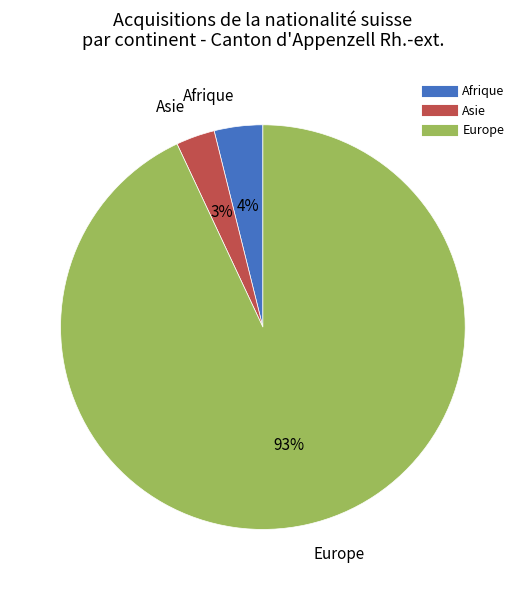

What is the smallest slice in the pie chart?

Asie